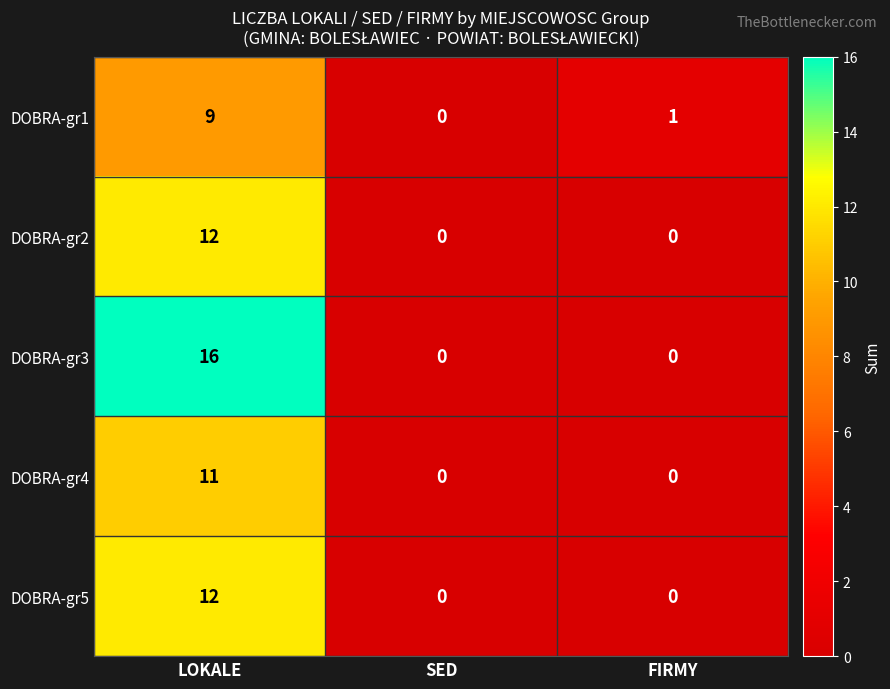

Which series has the widest spread of values?

DOBRA-gr3